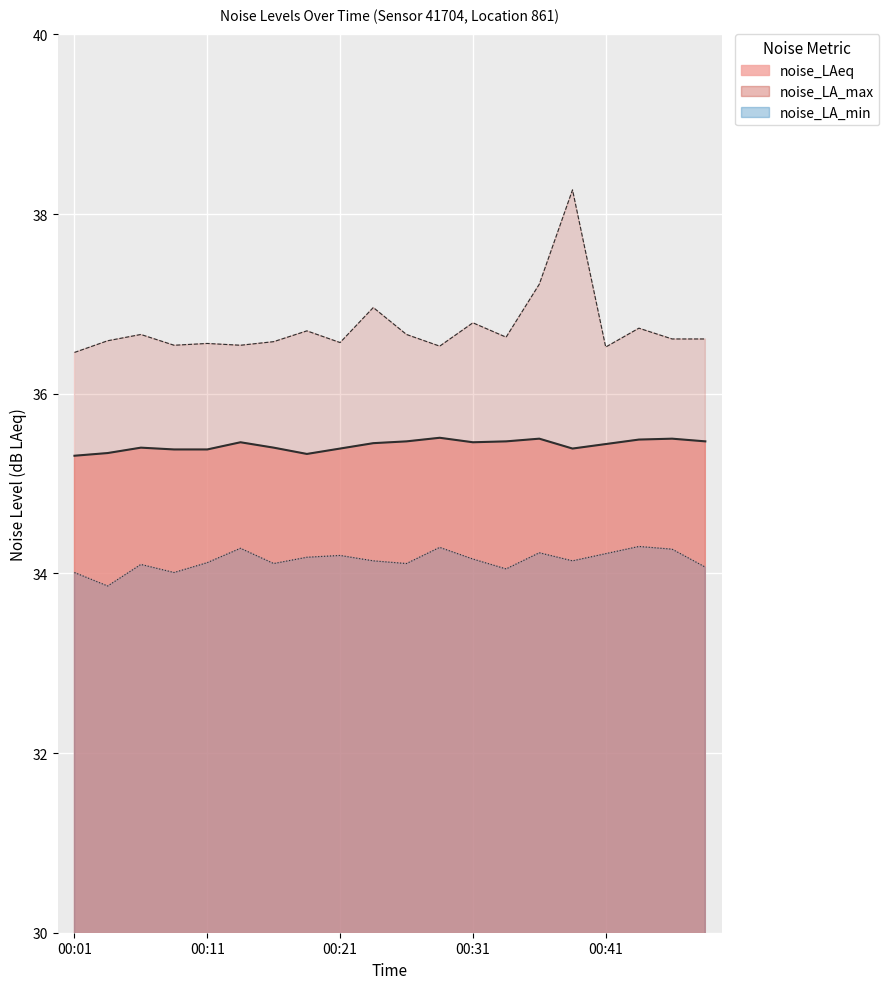

What is the difference between the highest and lowest values at 00:11?

2.4